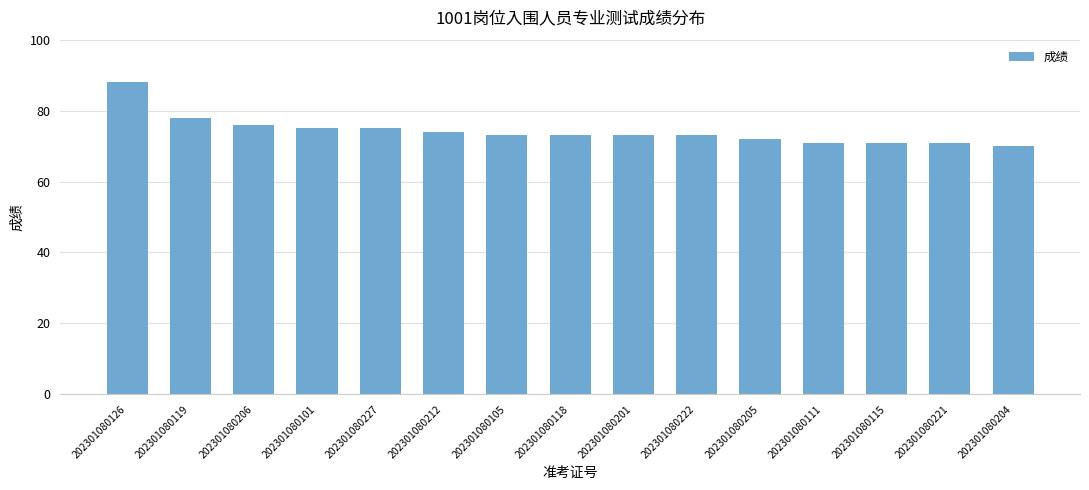

Which category has the lowest value across all series?

202301080204